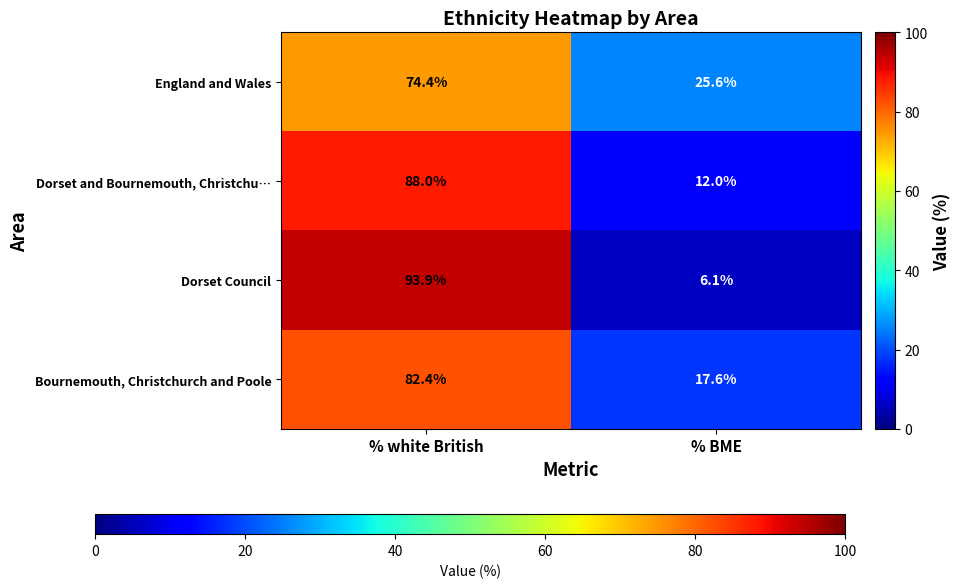

The value of Bournemouth, Christchurch and Poole at % BME is 30.4. True or false?

False